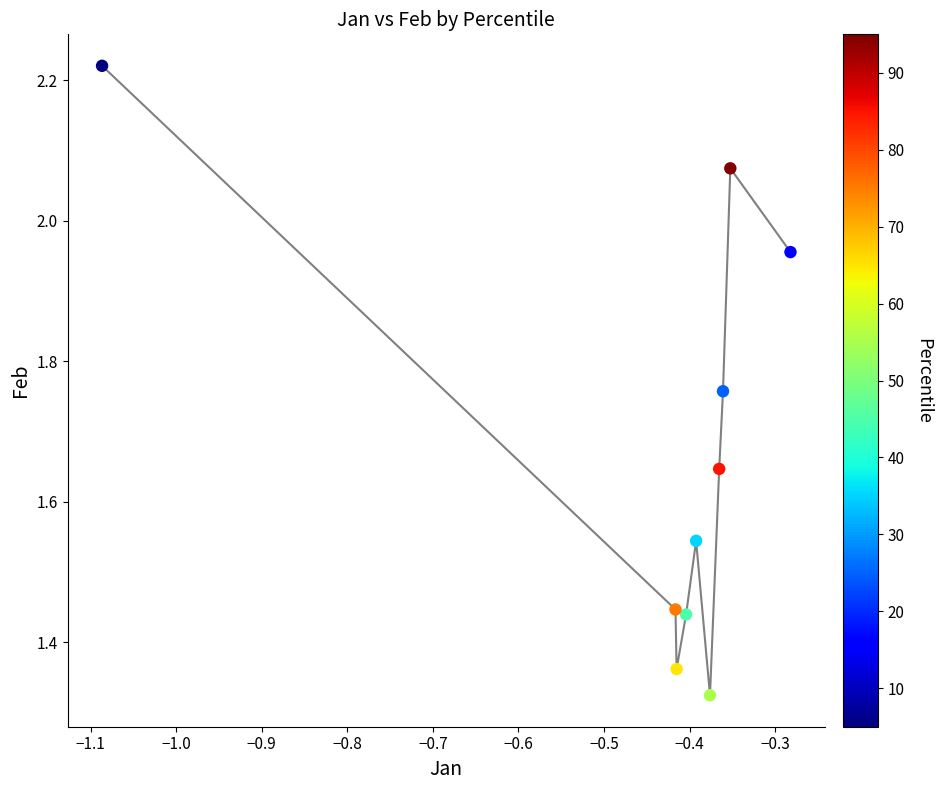

What is the average Y value?

1.7